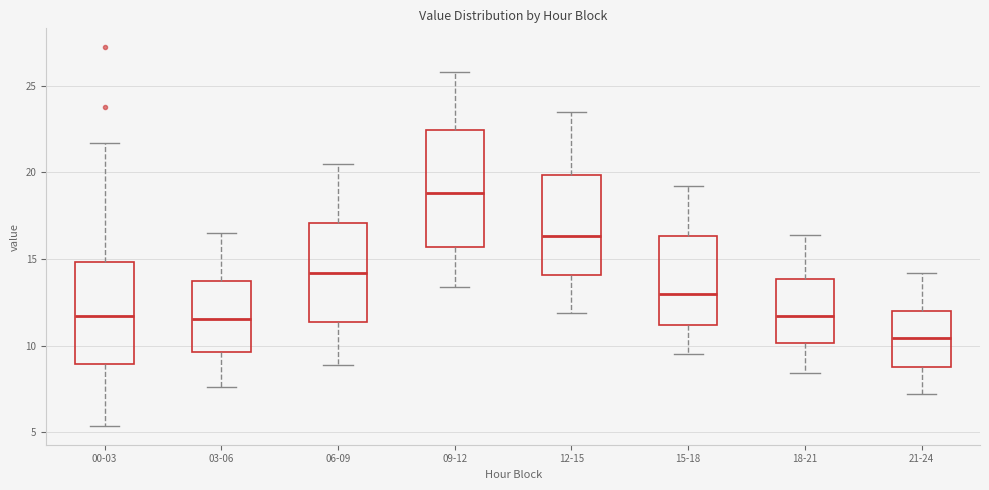

Reading left to right, transcribe this box plot: for each box, give where its median line is, the range the box spans, and where its two whiskers end, as read against the y-axis. The values are not printed on the chart, so give them approximately, as read against the axis.

00-03: median 11.5, box 9.0 to 15.0, whiskers 5.5 to 21.5
03-06: median 11.5, box 9.5 to 14.0, whiskers 7.5 to 16.5
06-09: median 14.0, box 11.5 to 17.0, whiskers 9.0 to 20.5
09-12: median 19.0, box 15.5 to 22.5, whiskers 13.5 to 26.0
12-15: median 16.5, box 14.0 to 20.0, whiskers 12.0 to 23.5
15-18: median 13.0, box 11.0 to 16.5, whiskers 9.5 to 19.0
18-21: median 11.5, box 10.0 to 14.0, whiskers 8.5 to 16.5
21-24: median 10.5, box 9.0 to 12.0, whiskers 7.0 to 14.0